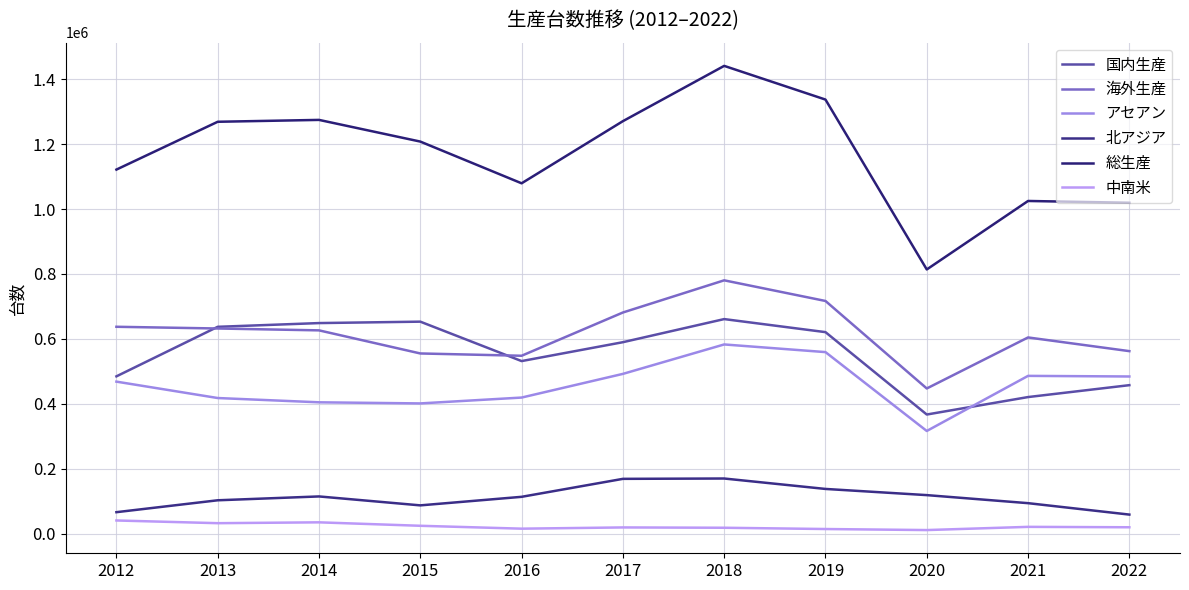

What is the sum of all アセアン values?

5030071